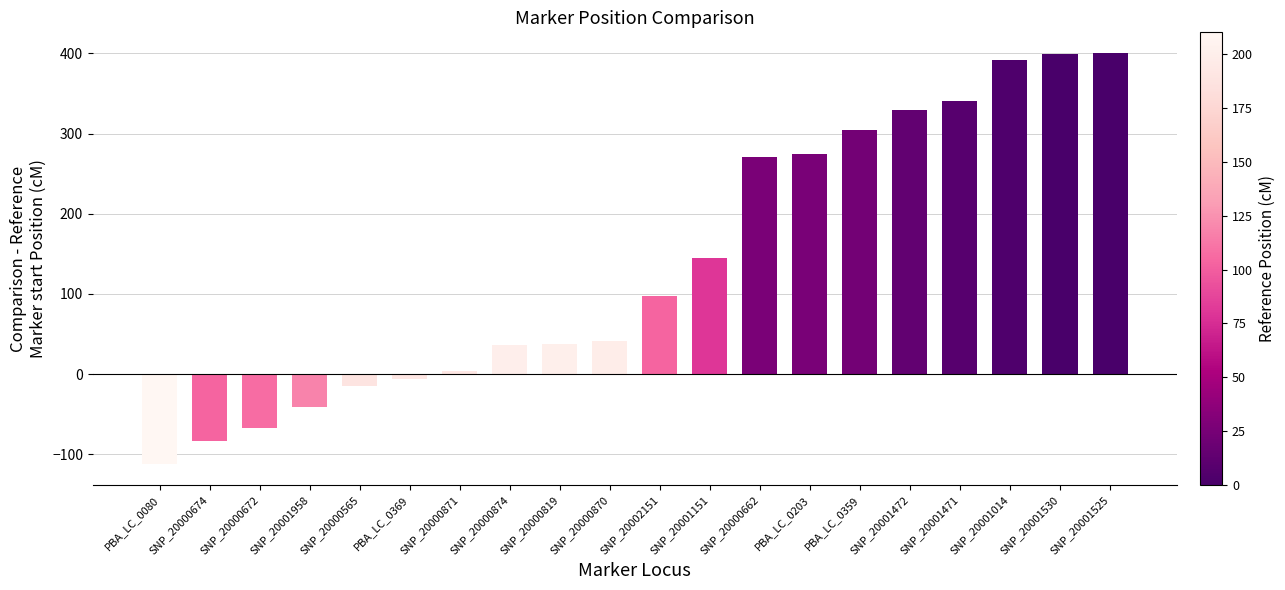

What is the change in value from SNP_20000565 to SNP_20002151?

+113.0